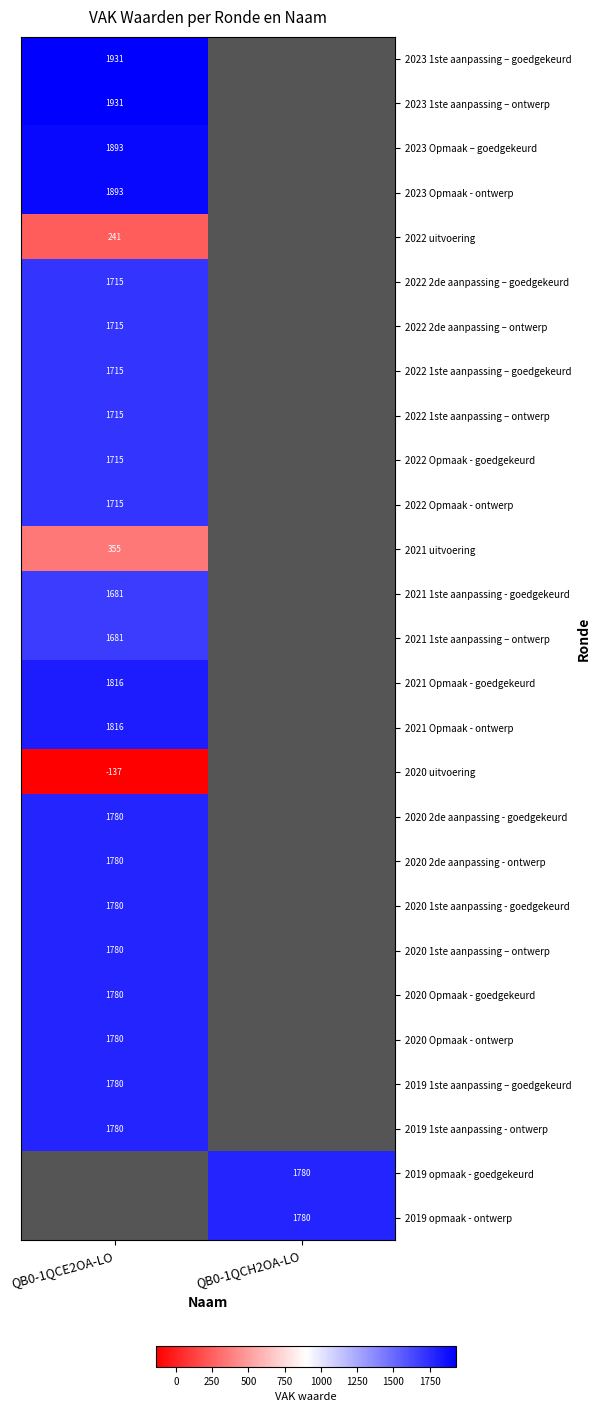

True or false: 2022 2de aanpassing – ontwerp has a value of 1715 at QB0-1QCE2OA-LO.

True